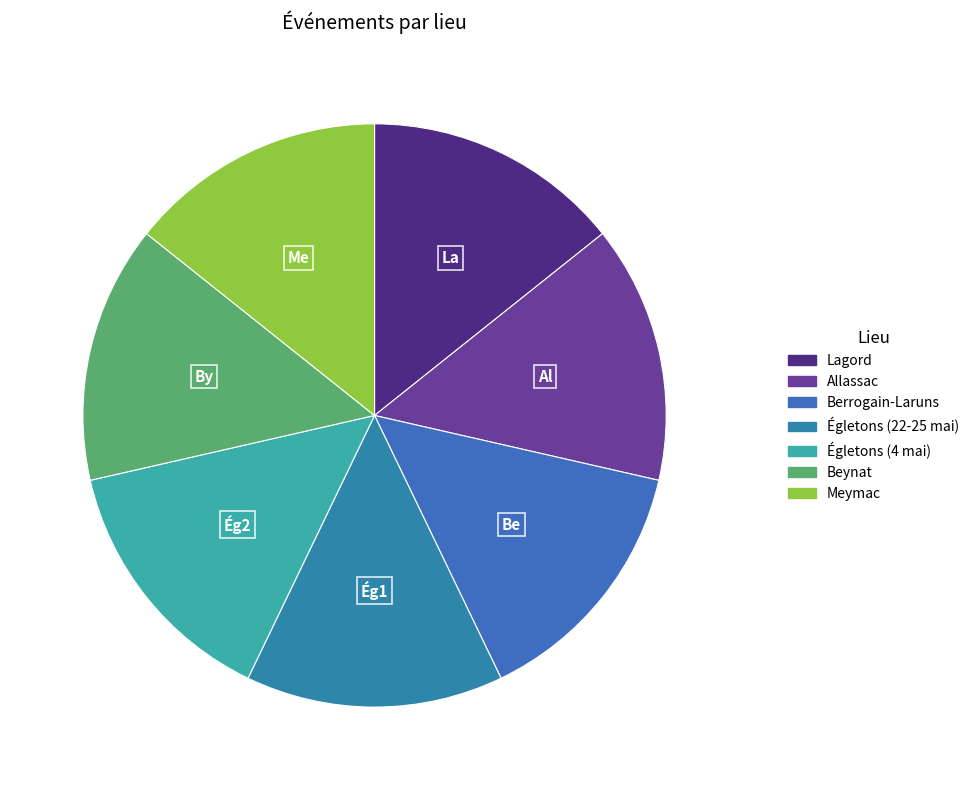

Count the number of slices in the pie.

7